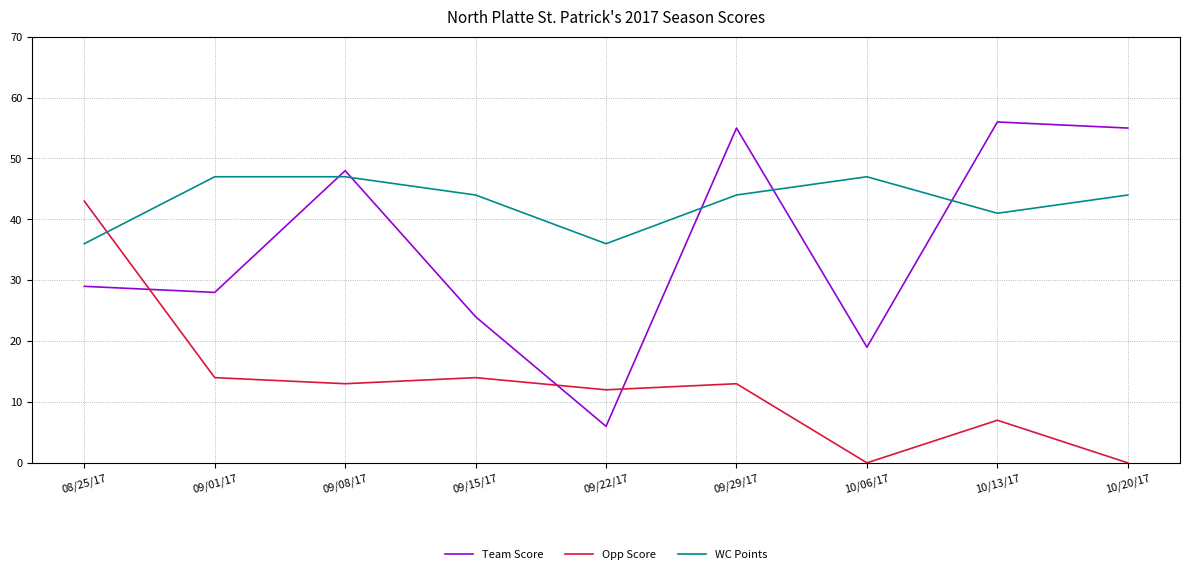

Which series has the largest total across all categories?

WC Points